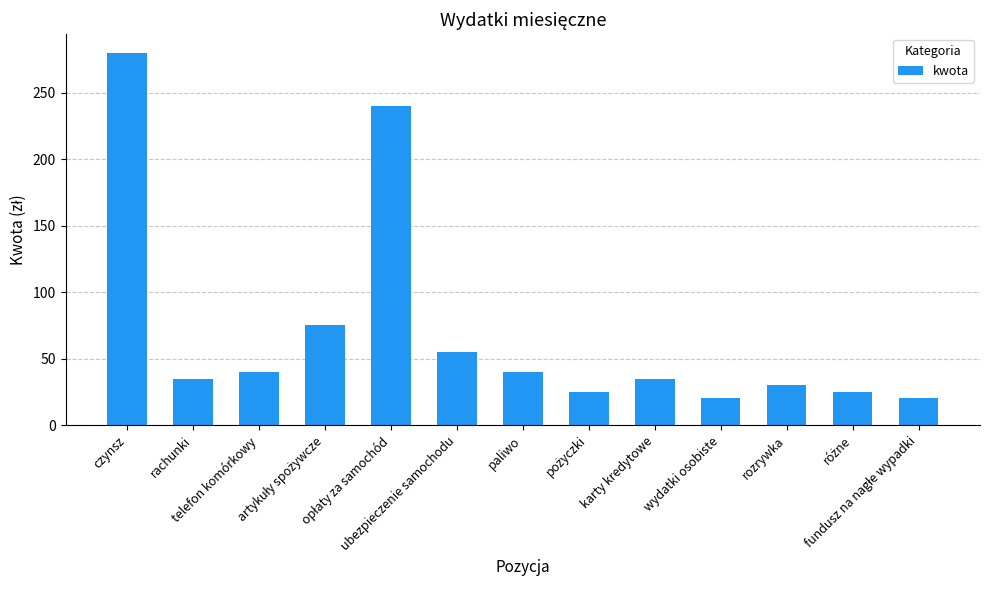

What is the difference between the second highest and minimum values?

220